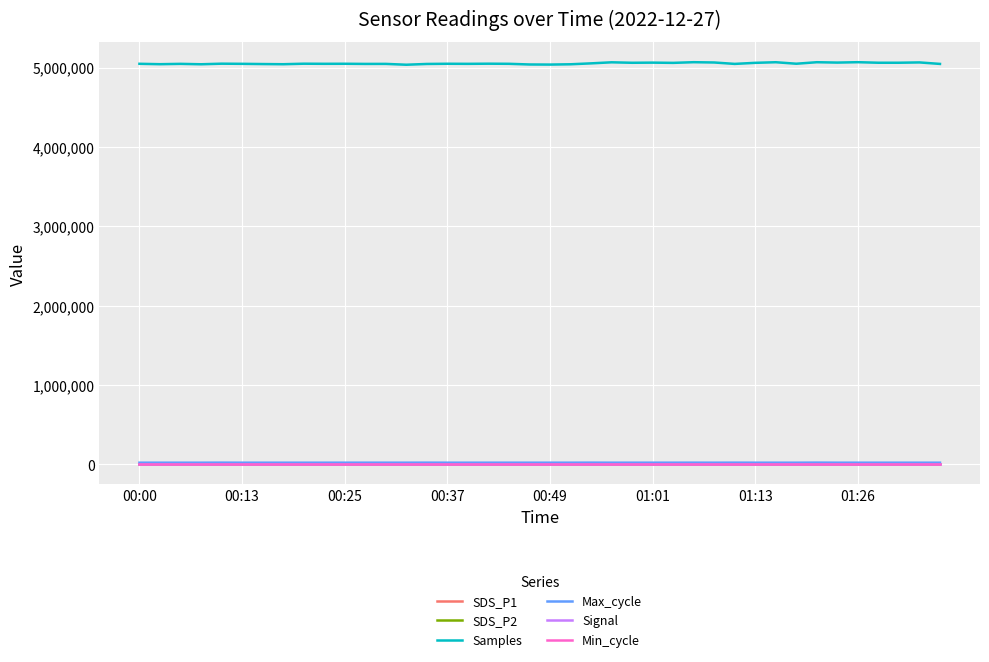

Which series has the largest range (max minus min)?

Samples